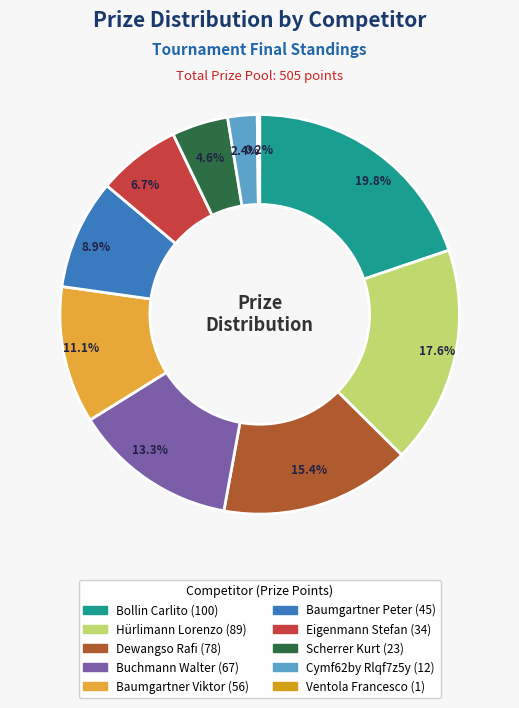

How many segments does this pie chart have?

10